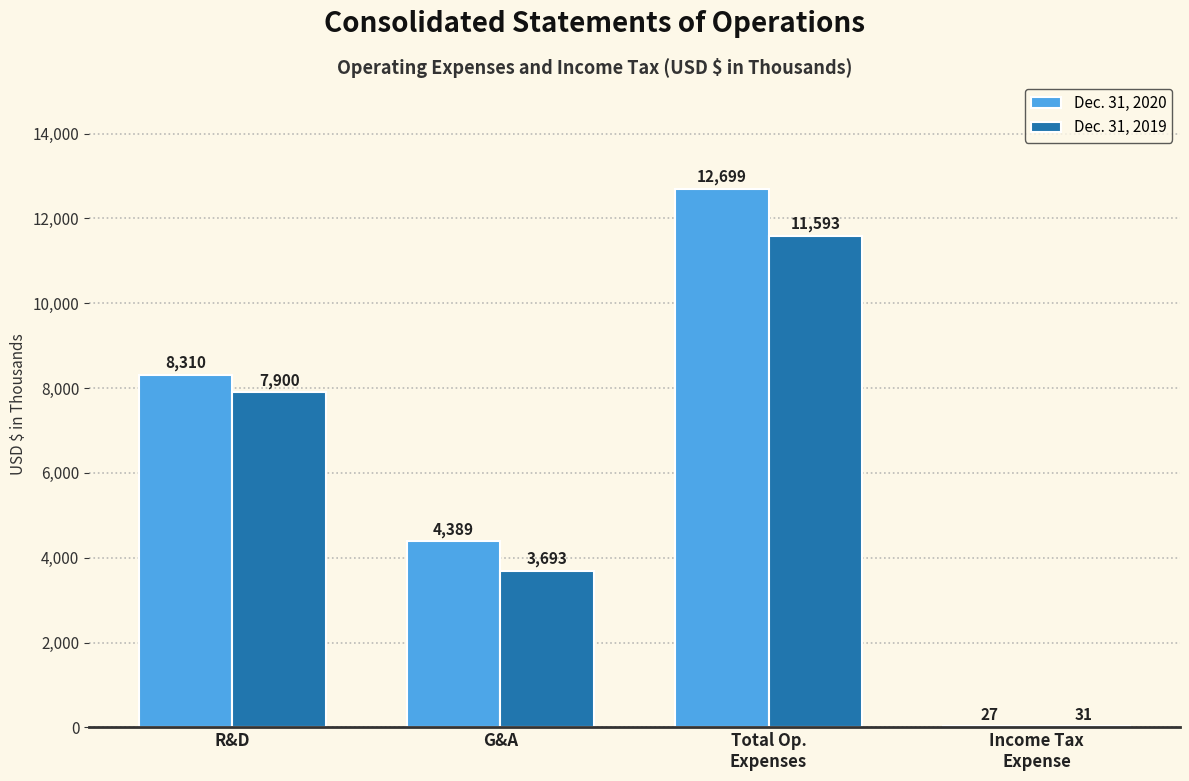

Reading right to left, transcribe all the data shown in this chart.

Dec. 31, 2020: Income Tax
Expense=27	Total Op.
Expenses=12699	G&A=4389	R&D=8310
Dec. 31, 2019: Income Tax
Expense=31	Total Op.
Expenses=11593	G&A=3693	R&D=7900